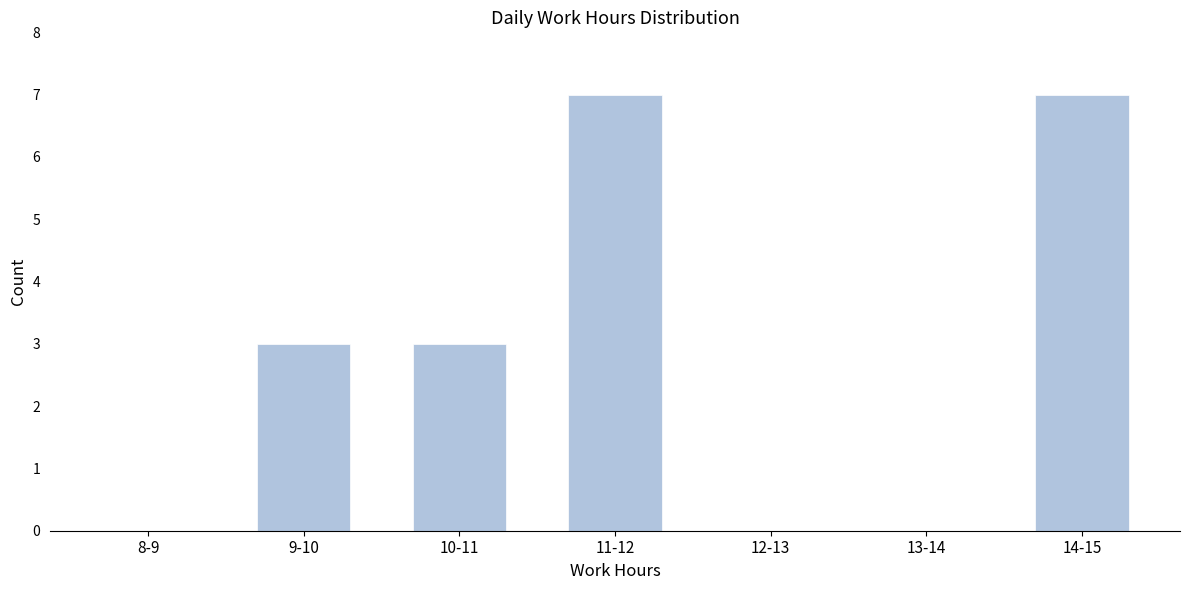

Reading left to right, what are all the values shown in this chart?

8-9=0	9-10=3	10-11=3	11-12=7	12-13=0	13-14=0	14-15=7